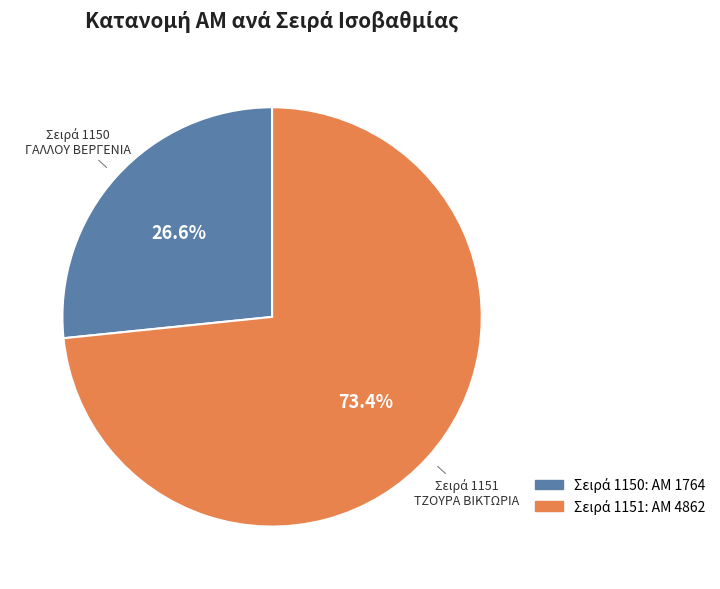

Does any single category account for the majority?

Yes